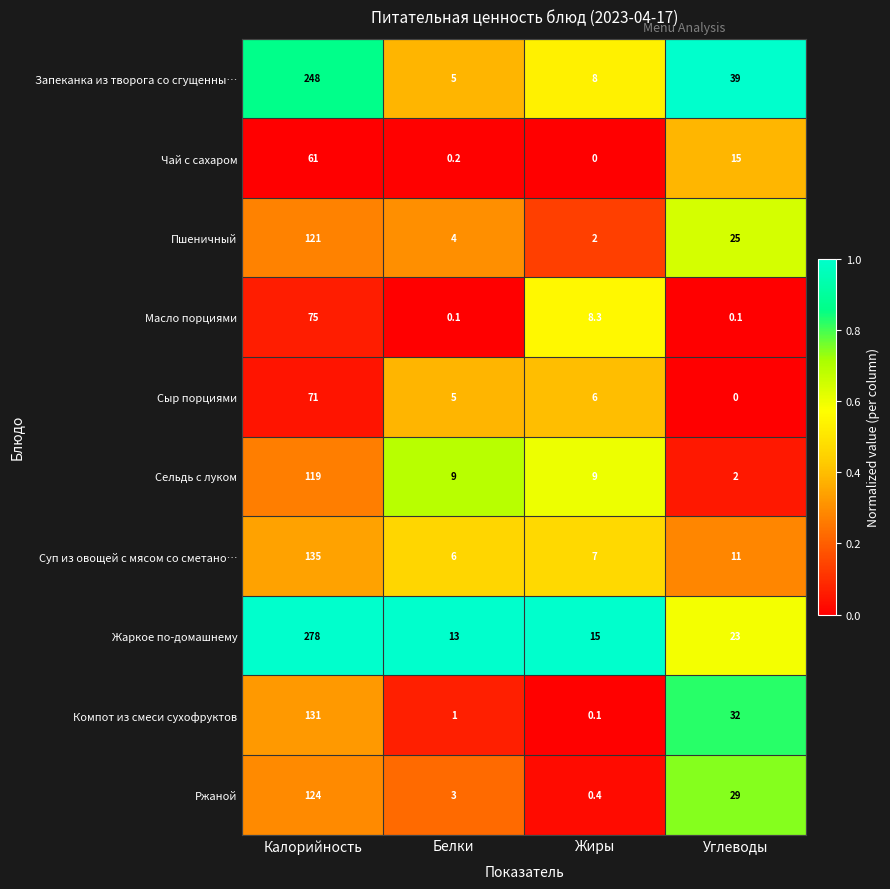

What is the greatest value displayed?

278.0